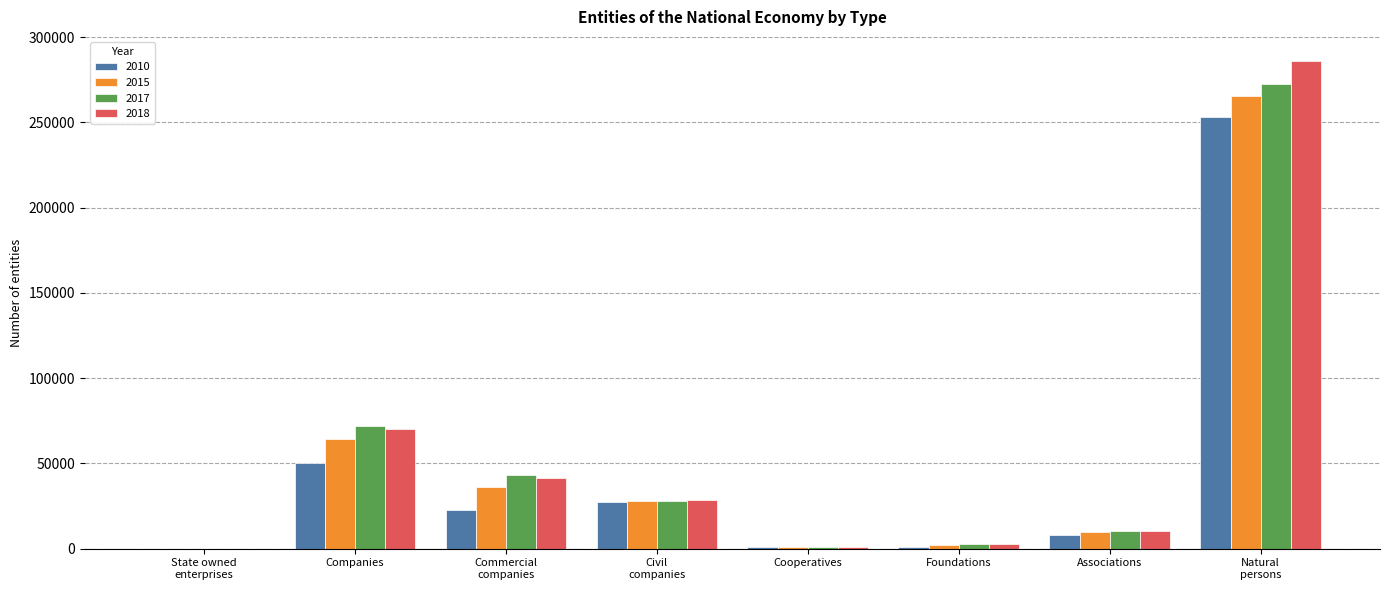

Is it true that 2015 equals 111550 at Companies?

False